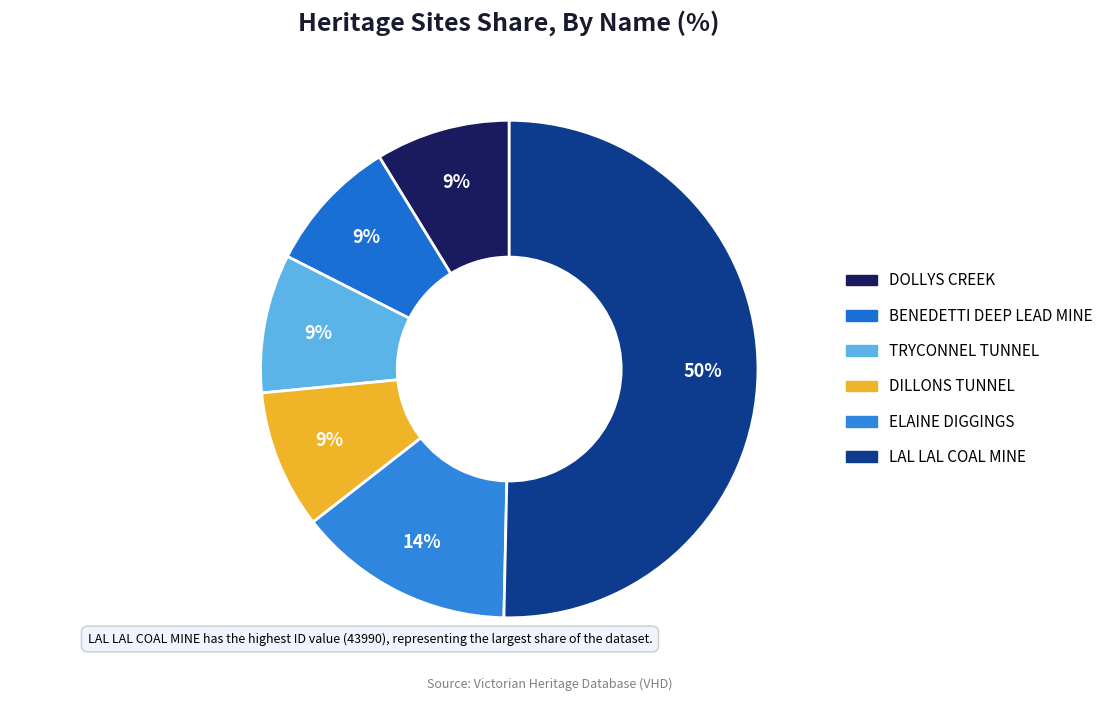

What percentage is the DILLONS TUNNEL slice, to the nearest percent?

9%